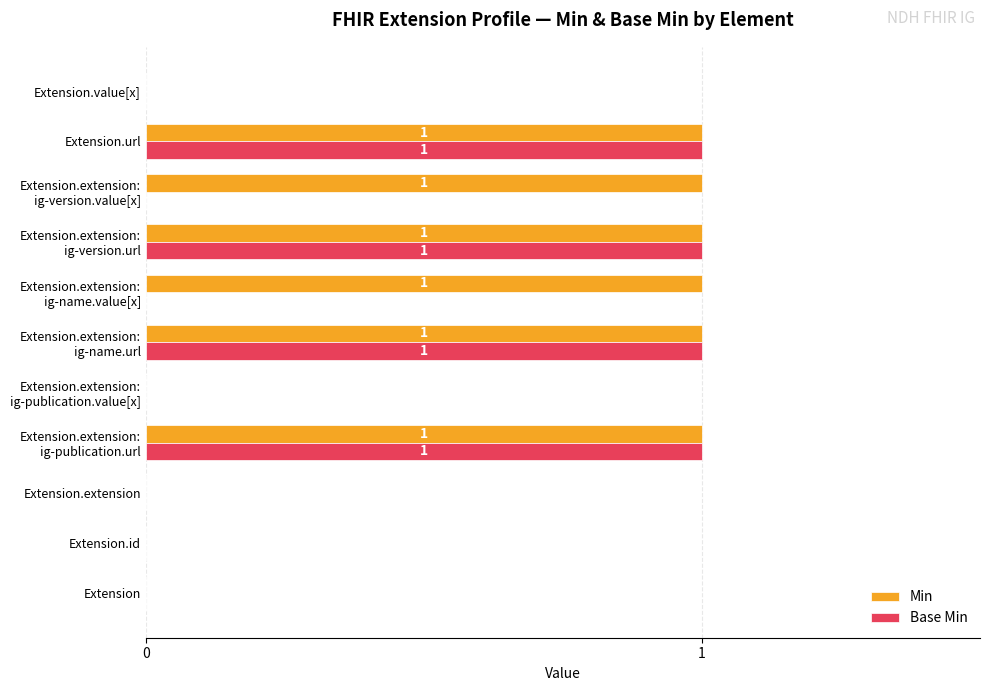

The value of Min at Extension is 0. True or false?

True